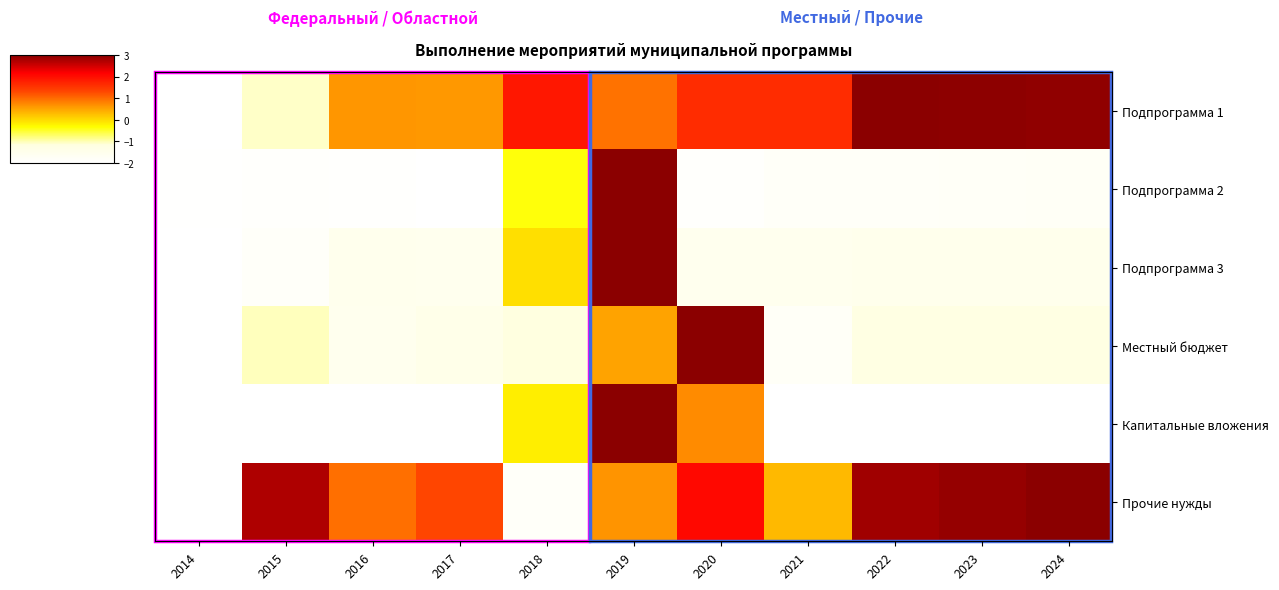

Reading left to right, list all the values displayed in this chart.

Подпрограмма 1: 2014=-2.0	2015=-1.1	2016=0.6	2017=0.6	2018=1.9	2019=0.9	2020=1.6	2021=1.6	2022=3.0	2023=3.0	2024=3.0
Подпрограмма 2: 2014=-2.0	2015=-1.9	2016=-2.0	2017=-2.0	2018=-0.4	2019=3.0	2020=-1.9	2021=-1.8	2022=-1.8	2023=-1.8	2024=-1.8
Подпрограмма 3: 2014=-2.0	2015=-1.8	2016=-1.5	2017=-1.5	2018=-0.0	2019=3.0	2020=-1.6	2021=-1.6	2022=-1.5	2023=-1.5	2024=-1.5
Местный бюджет: 2014=-2.0	2015=-1.0	2016=-1.5	2017=-1.4	2018=-1.2	2019=0.5	2020=3.0	2021=-1.8	2022=-1.2	2023=-1.2	2024=-1.2
Капитальные вложения: 2014=-2.0	2015=-2.0	2016=-2.0	2017=-2.0	2018=-0.2	2019=3.0	2020=0.7	2021=-2.0	2022=-2.0	2023=-2.0	2024=-2.0
Прочие нужды: 2014=-2.0	2015=2.7	2016=0.9	2017=1.3	2018=-1.8	2019=0.6	2020=2.1	2021=0.3	2022=2.8	2023=2.9	2024=3.0